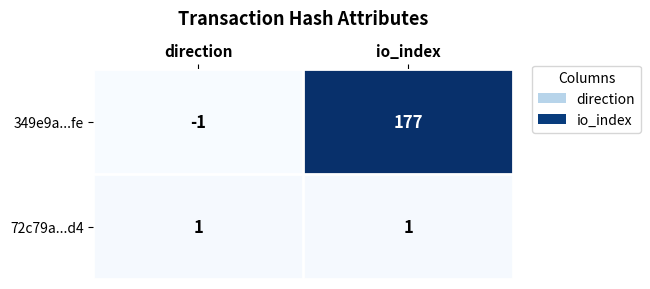

True or false: 349e9a...fe has a value of 119 at io_index.

False